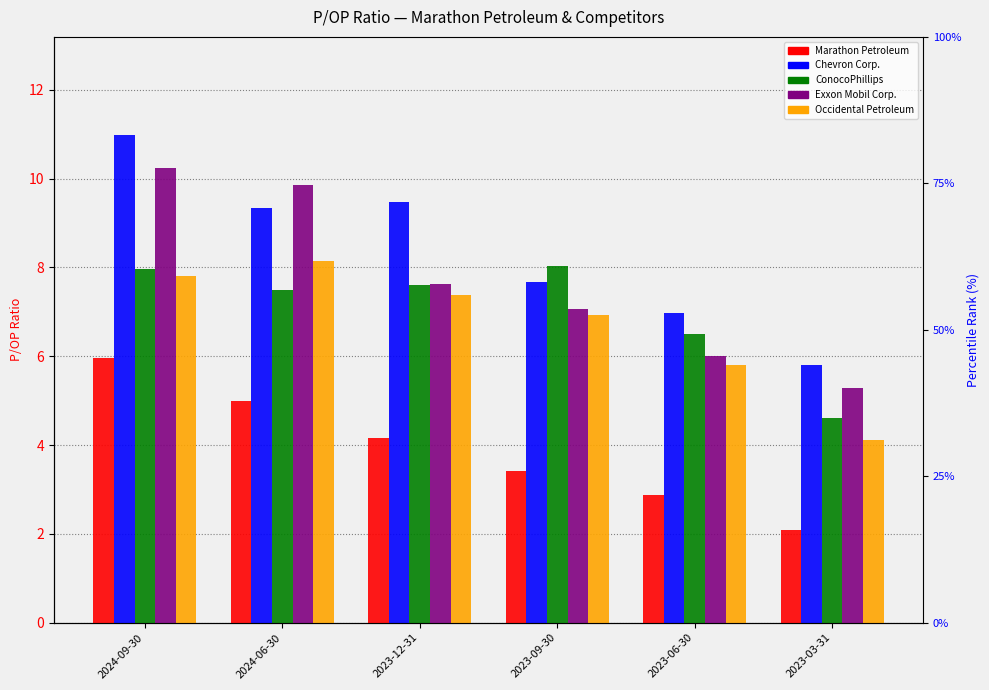

How many data points in Occidental Petroleum are above 7?

3